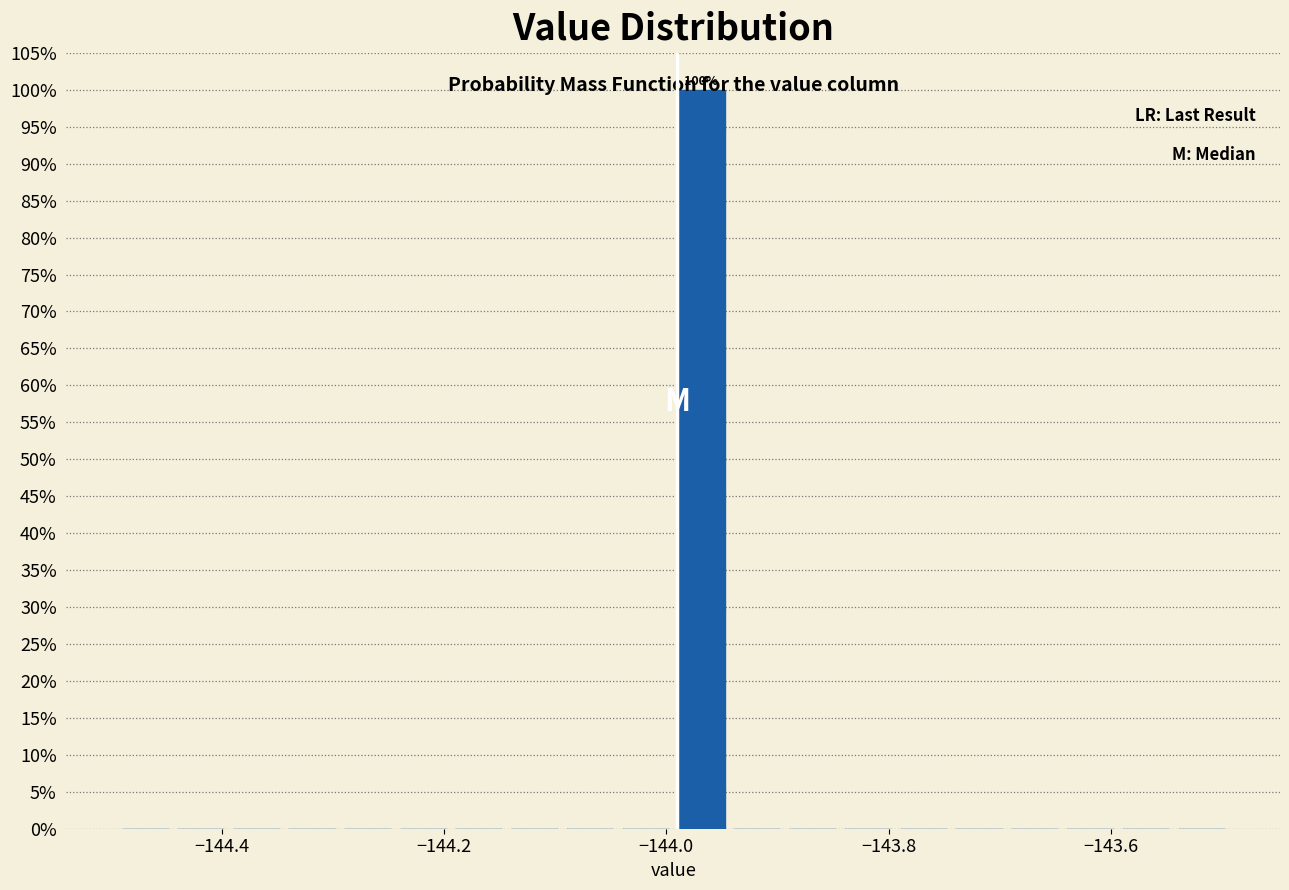

Around what value on the x-axis is the tallest bar? Give the approximate position of its centre, as read against the axis.

-143.96